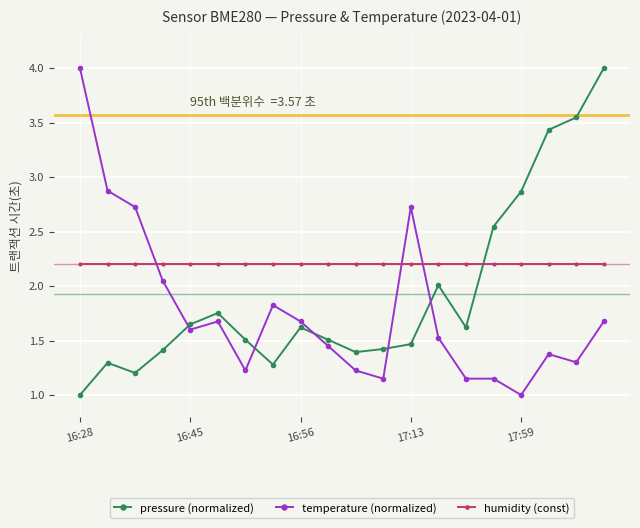

True or false: temperature (normalized) has more than 0 interior local peaks.

True